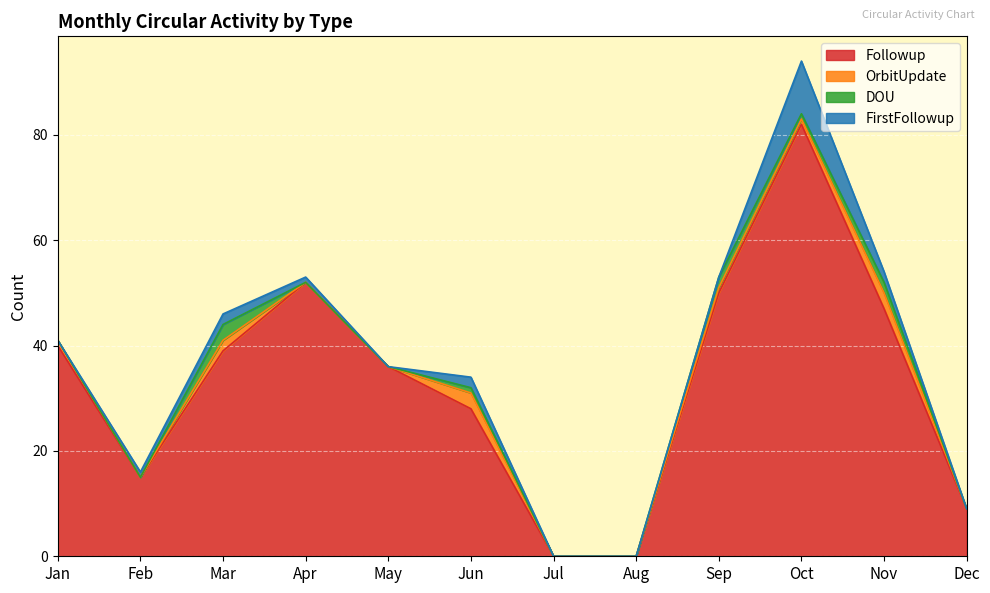

Reading right to left, transcribe all the data shown in this chart.

Followup: 9	47	82	50	0	0	28	36	52	39	15	40
OrbitUpdate: 0	3	1	1	0	0	3	0	0	2	0	1
DOU: 0	2	1	2	0	0	1	0	0	3	0	0
FirstFollowup: 0	2	10	0	0	0	2	0	1	2	1	0